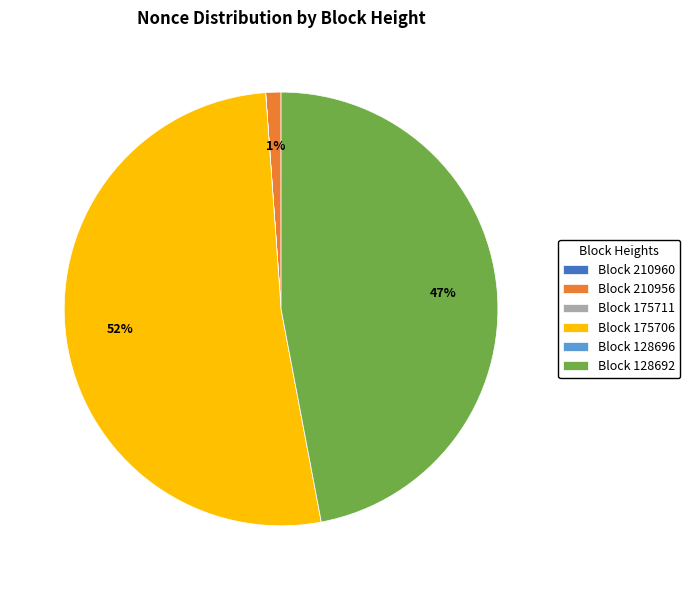

Which category has the biggest portion of the pie?

Block 175706